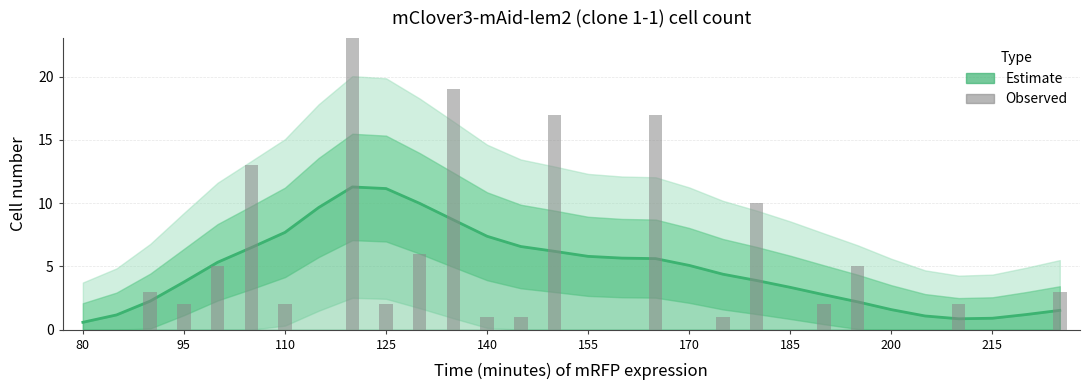

Reading left to right, list all the values displayed in this chart.

Estimate: 0.6	1.2	2.3	3.8	5.3	6.5	7.7	9.7	11.3	11.2	10.0	8.7	7.4	6.6	6.2	5.8	5.7	5.6	5.1	4.4	3.9	3.3	2.8	2.2	1.6	1.1	0.9	0.9	1.2	1.5
Observed cell count: 0.0	0.0	3.0	2.0	5.0	13.0	2.0	0.0	33.0	2.0	6.0	19.0	1.0	1.0	17.0	0.0	0.0	17.0	0.0	1.0	10.0	0.0	2.0	5.0	0.0	0.0	2.0	0.0	0.0	3.0